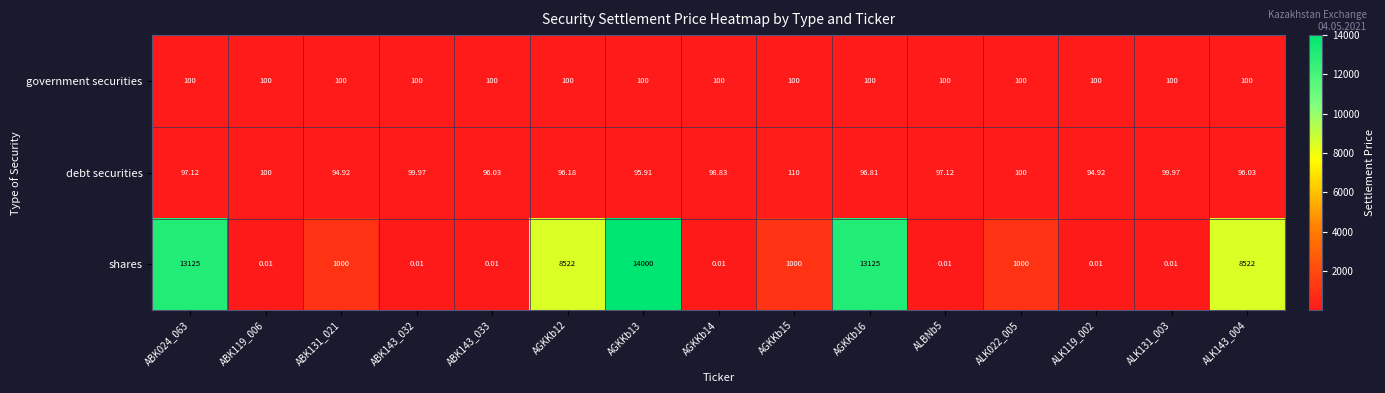

Which series has the largest total across all categories?

shares